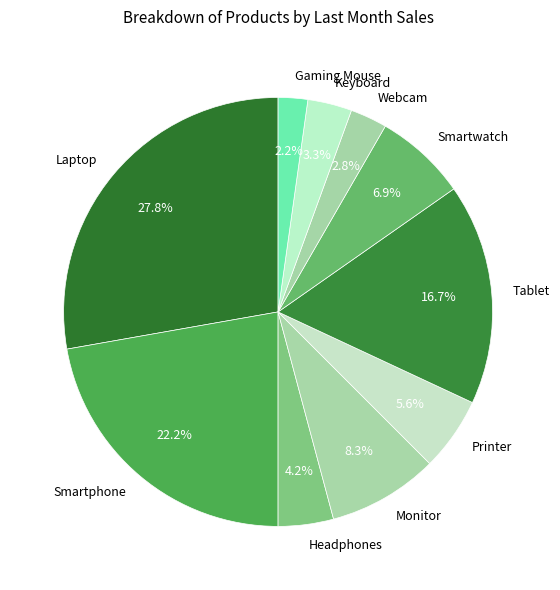

Which slice is the largest?

Laptop